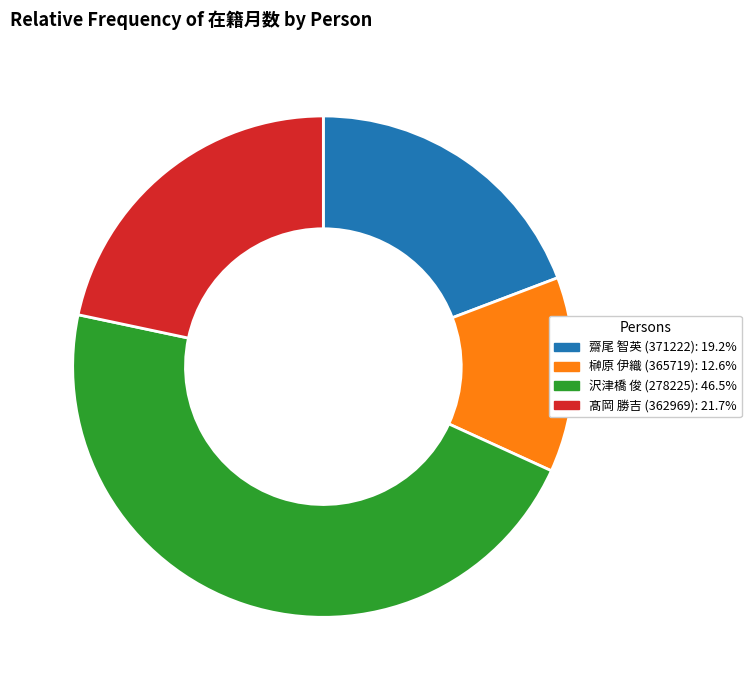

Do 榊原 伊織 (365719): 12.6% and 齋尾 智英 (371222): 19.2% together represent more than half of the pie?

No